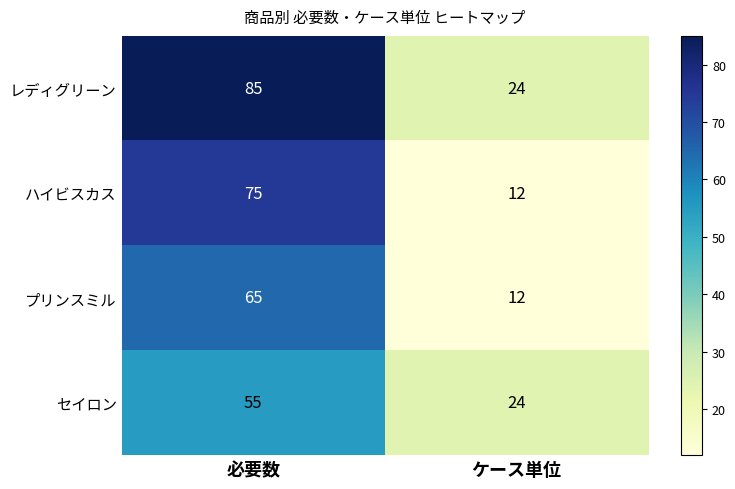

Rank the series by their maximum value, from lowest to highest.

セイロン, プリンスミル, ハイビスカス, レディグリーン